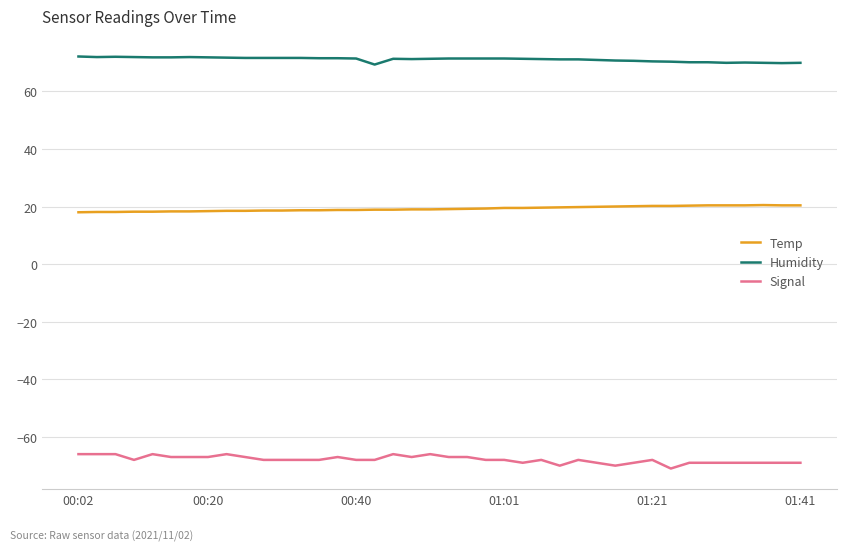

Which series has the largest range (max minus min)?

Signal